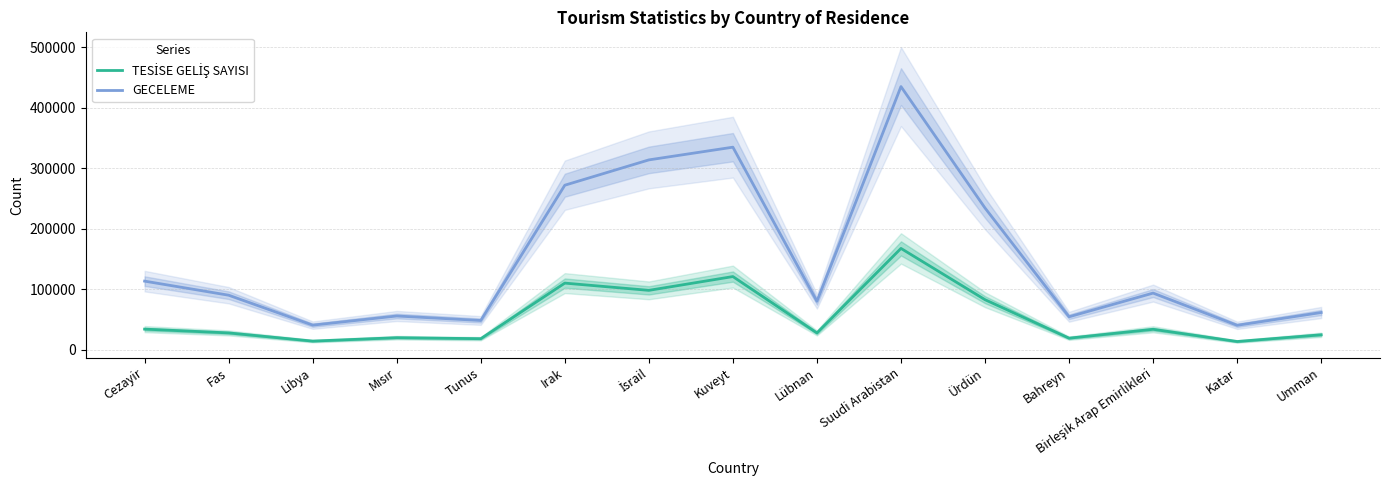

Rank the series by their average value, from highest to lowest.

GECELEME, TESİSE GELİŞ SAYISI